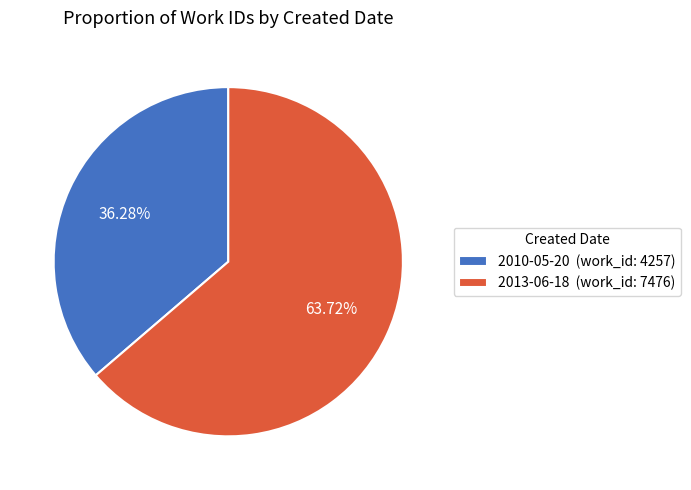

Which category has the smallest portion of the pie?

2010-05-20